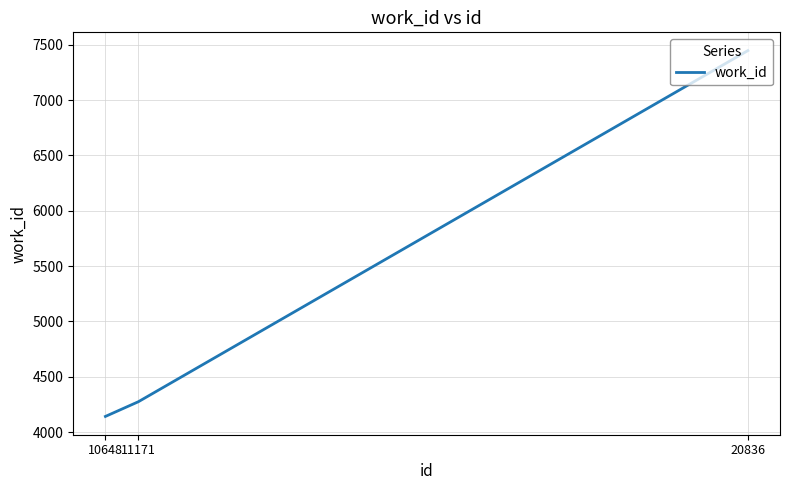

Reading left to right, list all the values displayed in this chart.

10648=4141	11171=4274	20836=7447